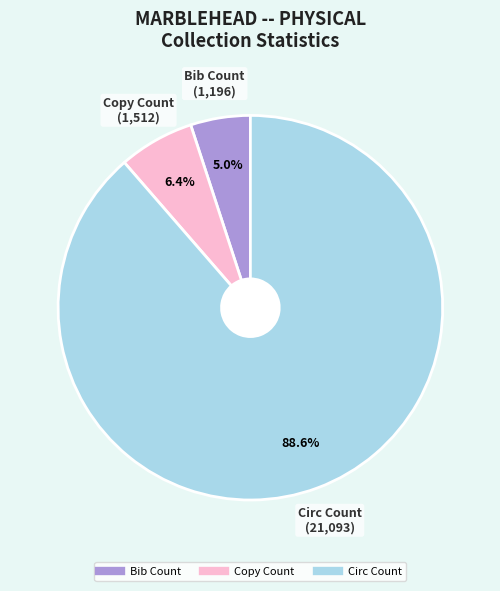

To the nearest percent, what is the difference between the Copy Count and Circ Count slice percentages?

82%